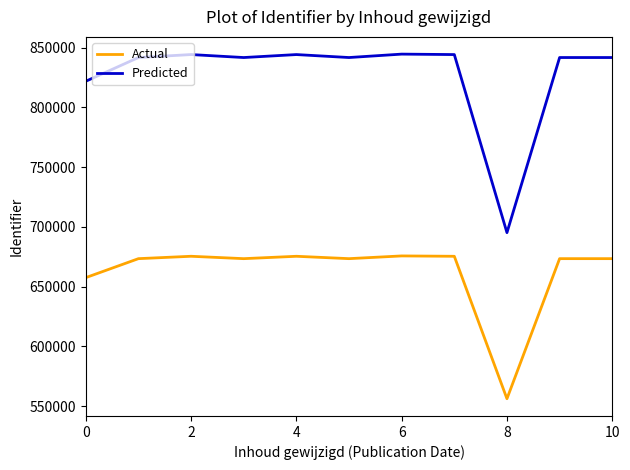

What is the greatest value displayed?

844548